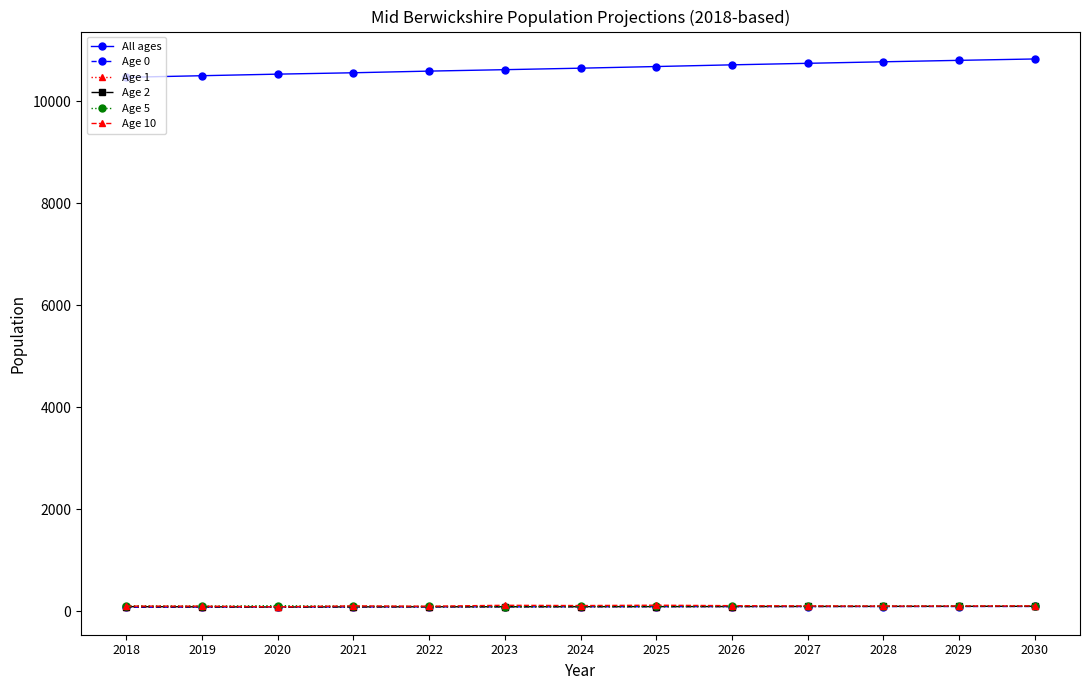

What is the spread (max minus min) of values at 2030?

10729.5